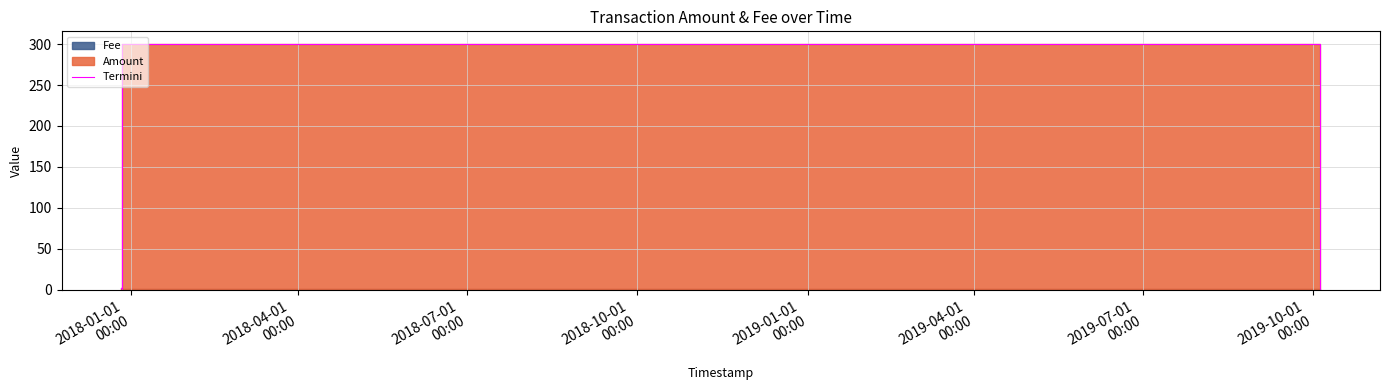

Does the chart have visible grid lines?

Yes